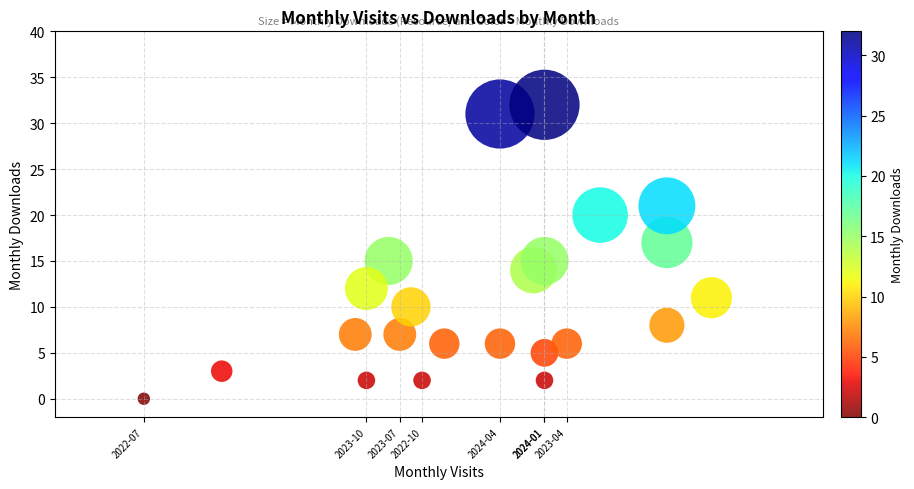

What is the range of X values (max minus min)?

51